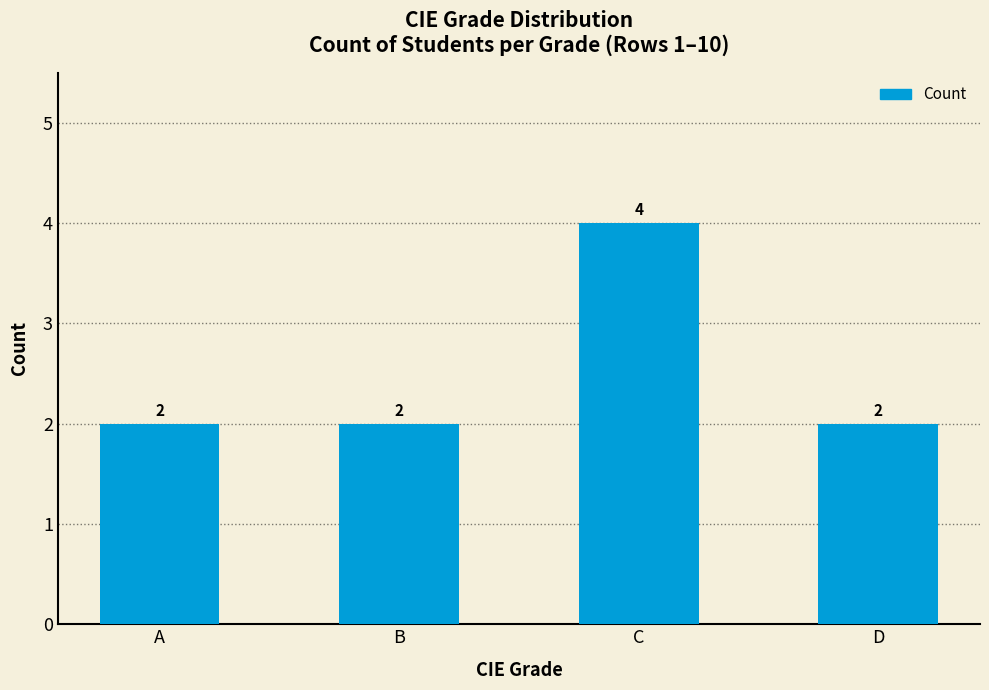

How many values exceed 2?

1